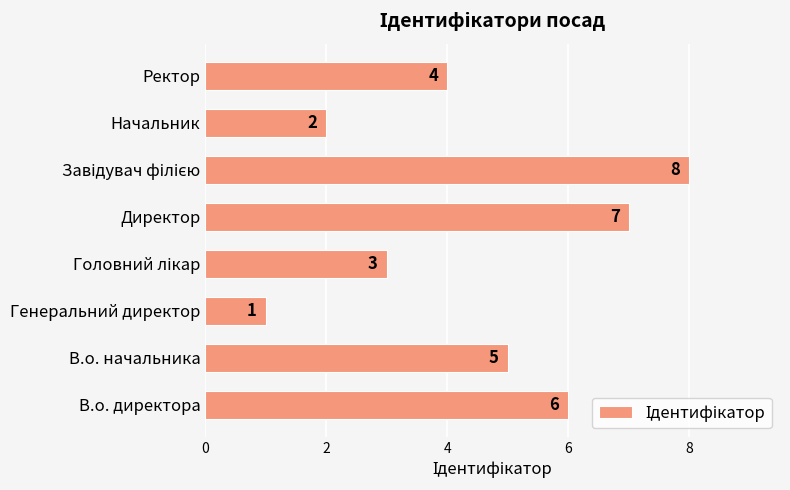

Does the chart contain stacked bars?

No